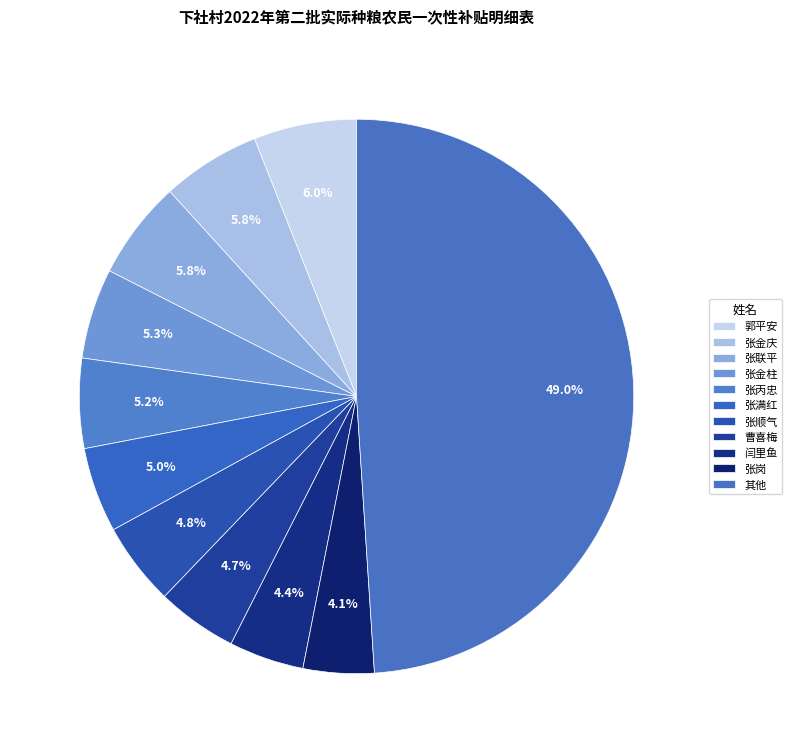

How many slices are in this pie chart?

11